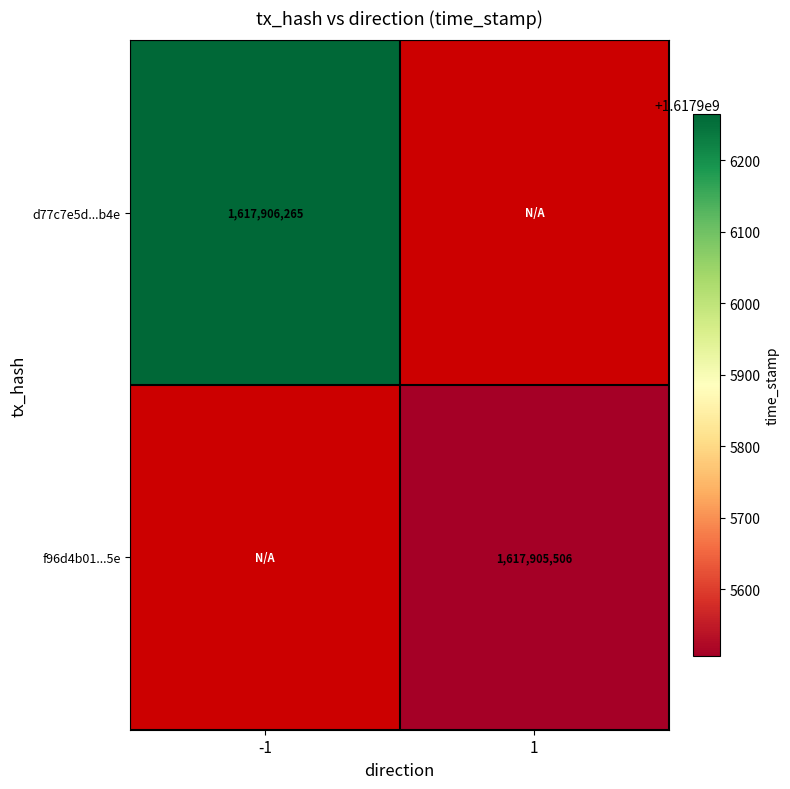

Reading right to left, what are all the values shown in this chart?

d77c7e5d734c864fe3b8128cd96bddc55873b4e: time_stamp=1617906265	direction=-1
f96d4b01b4a109e96e080de99aa5b9f2bb6dee5: time_stamp=1617905506	direction=1